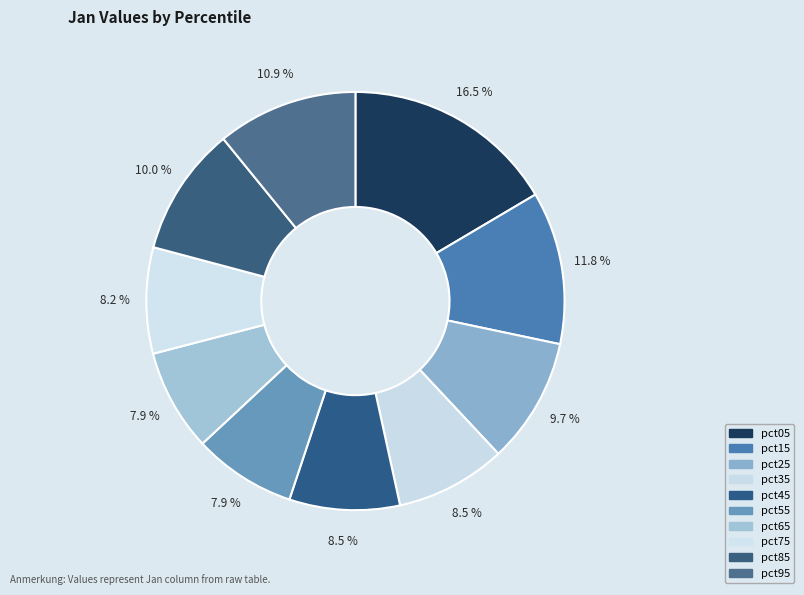

Count the number of slices in the pie.

10